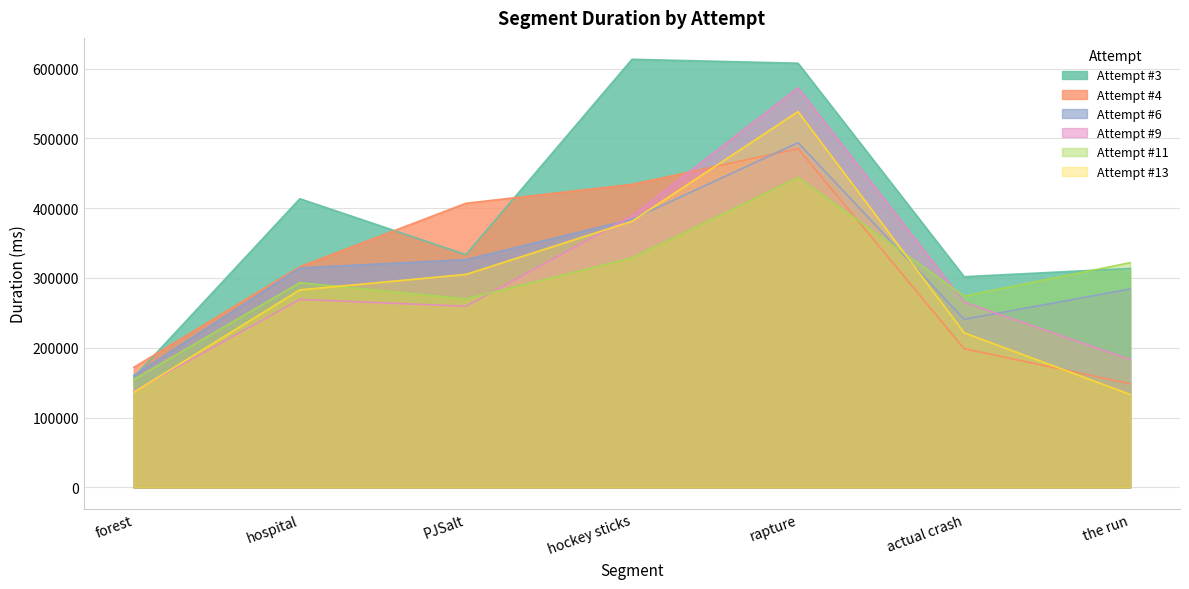

How many series are shown in this chart?

6